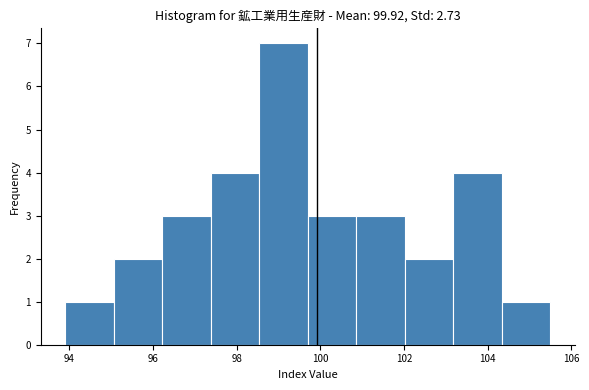

Reading left to right, list every bar in this chart as the range it spans on the x-axis followed by its height. Neither the bar edges nor the heights are printed on the chart, so give them approximately, as read against the axes.

93.90 to 95.06: 1
95.06 to 96.22: 2
96.22 to 97.38: 3
97.38 to 98.54: 4
98.54 to 99.70: 7
99.70 to 100.86: 3
100.86 to 102.02: 3
102.02 to 103.18: 2
103.18 to 104.34: 4
104.34 to 105.50: 1